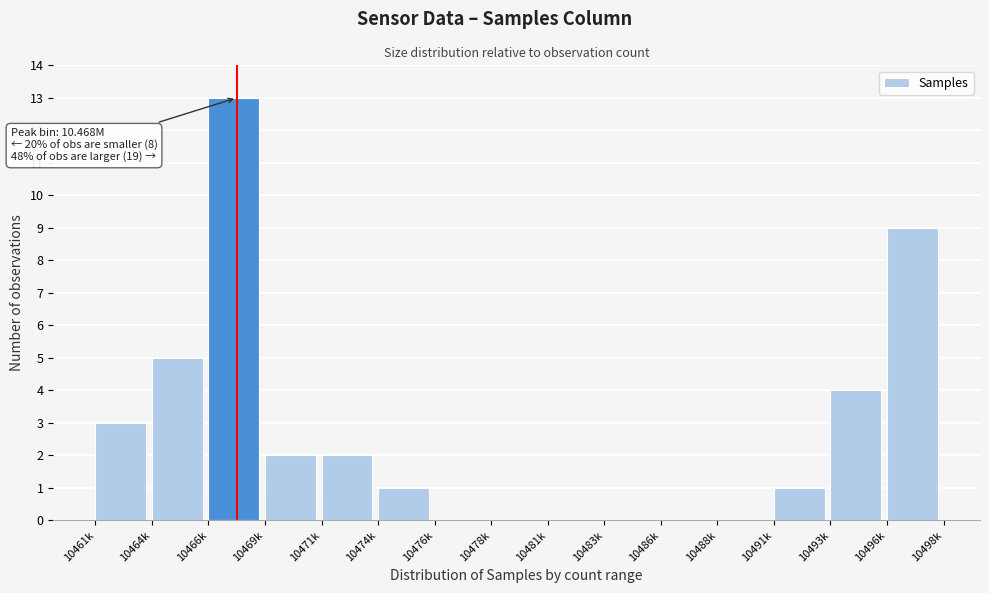

Reading right to left, transcribe all the data shown in this chart.

10496k=9	10493k=4	10491k=1	10488k=0	10486k=0	10483k=0	10481k=0	10478k=0	10476k=0	10474k=1	10471k=2	10469k=2	10466k=13	10464k=5	10461k=3